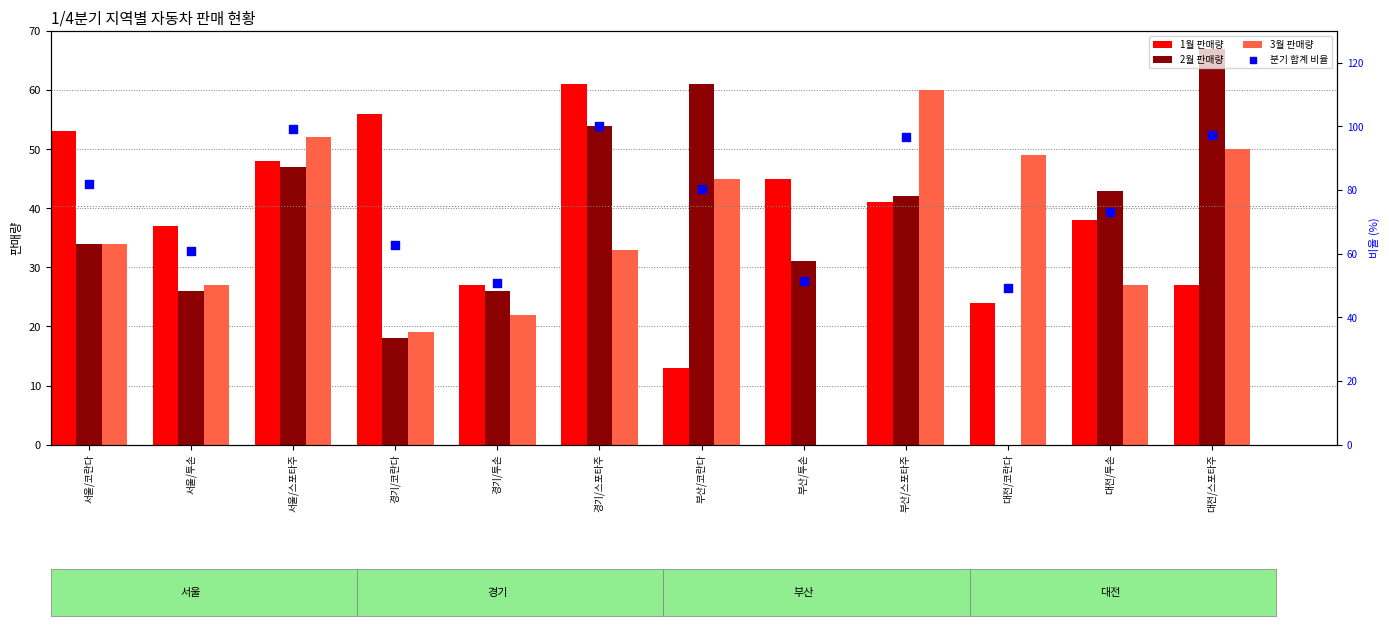

What are all the series names shown in the legend?

1월 판매량, 2월 판매량, 3월 판매량, 분기 합계 비율